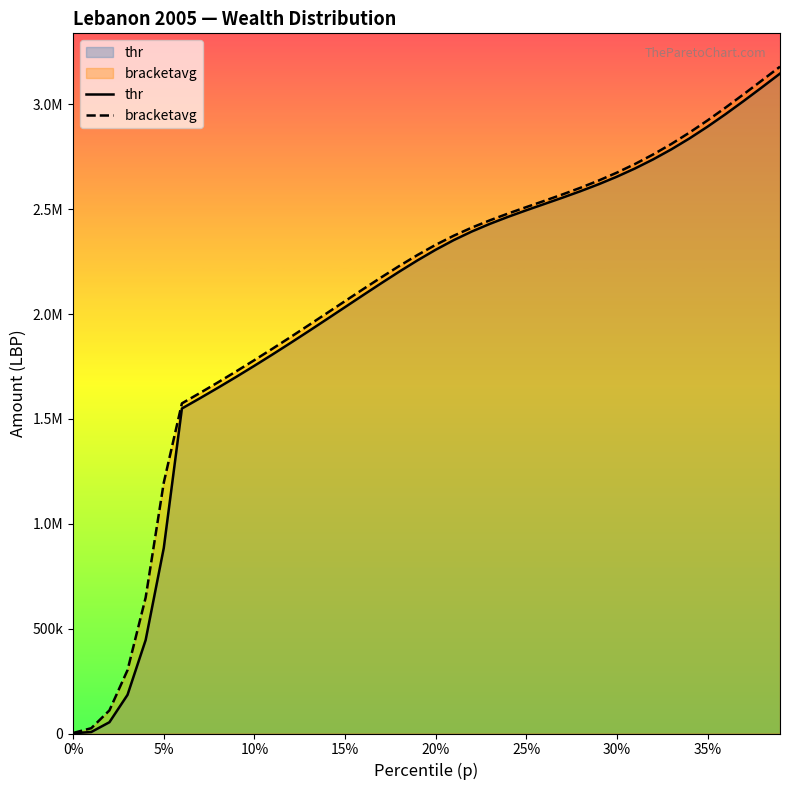

True or false: thr and bracketavg cross at least once.

False